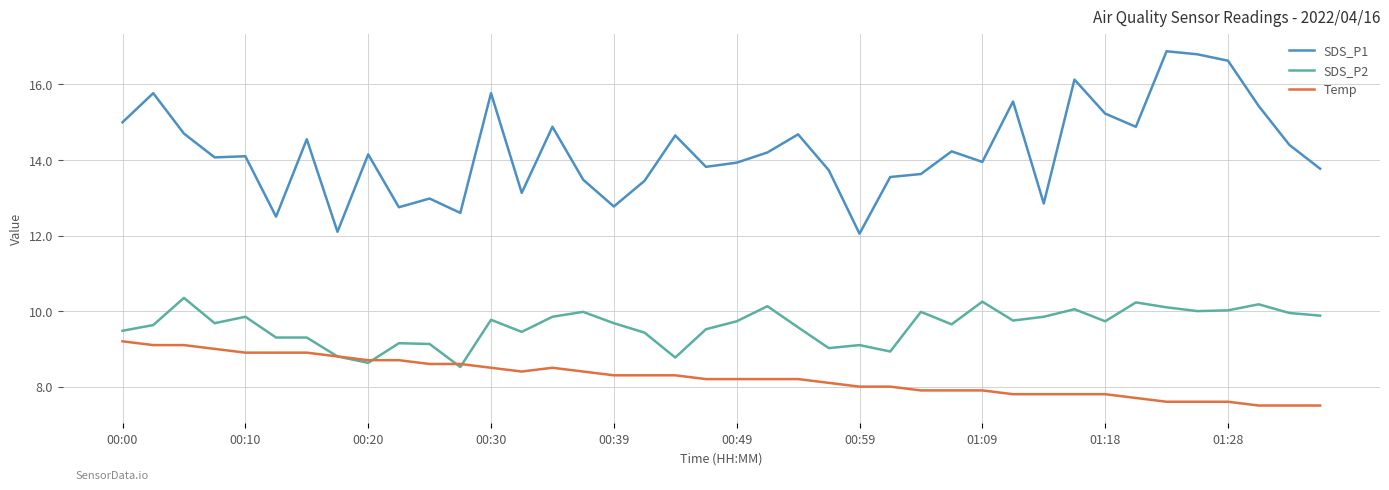

True or false: SDS_P1 and Temp intersect in this chart.

False